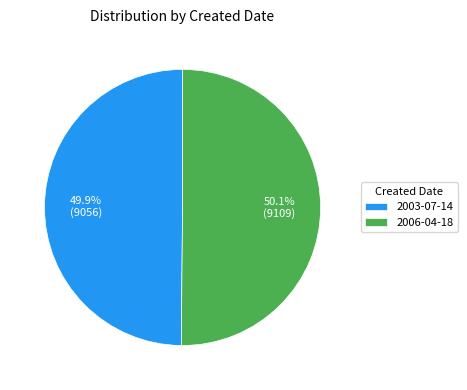

True or false: 2006-04-18 accounts for 50% of the total.

True